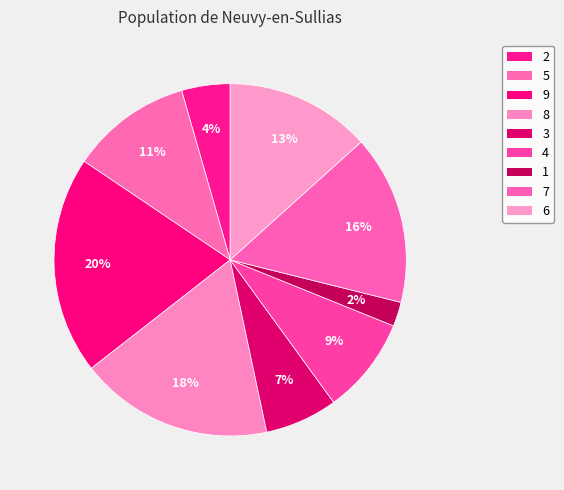

What is the smallest slice in the pie chart?

1